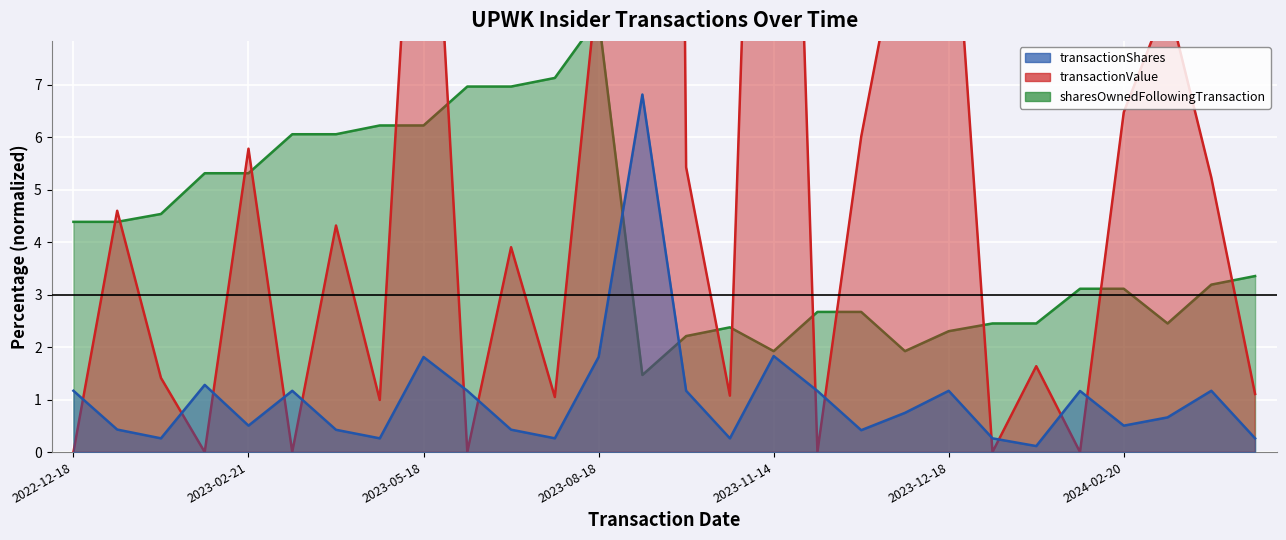

List the series in order of their overall mean, lowest first.

transactionShares, sharesOwnedFollowingTransaction, transactionValue